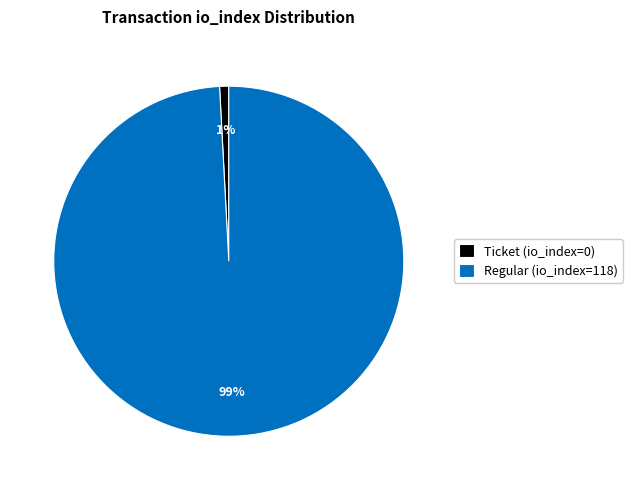

What is the largest slice in the pie chart?

Regular (io_index=118)